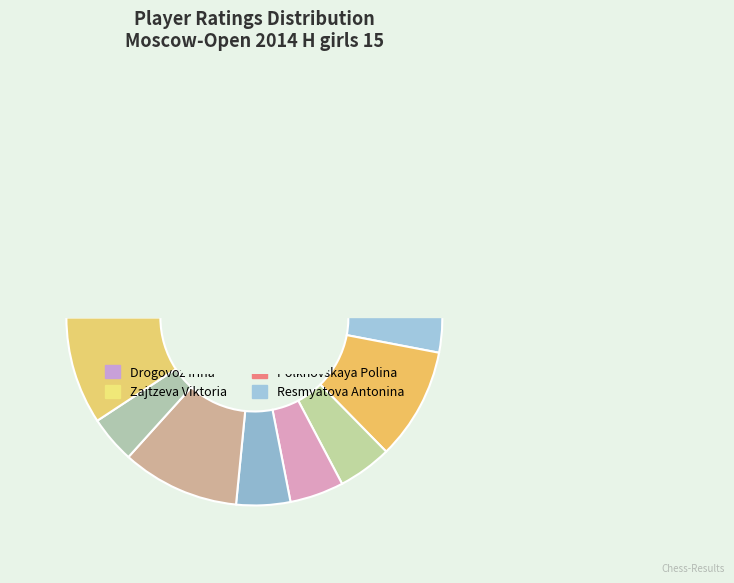

Is there a majority slice in this chart?

No